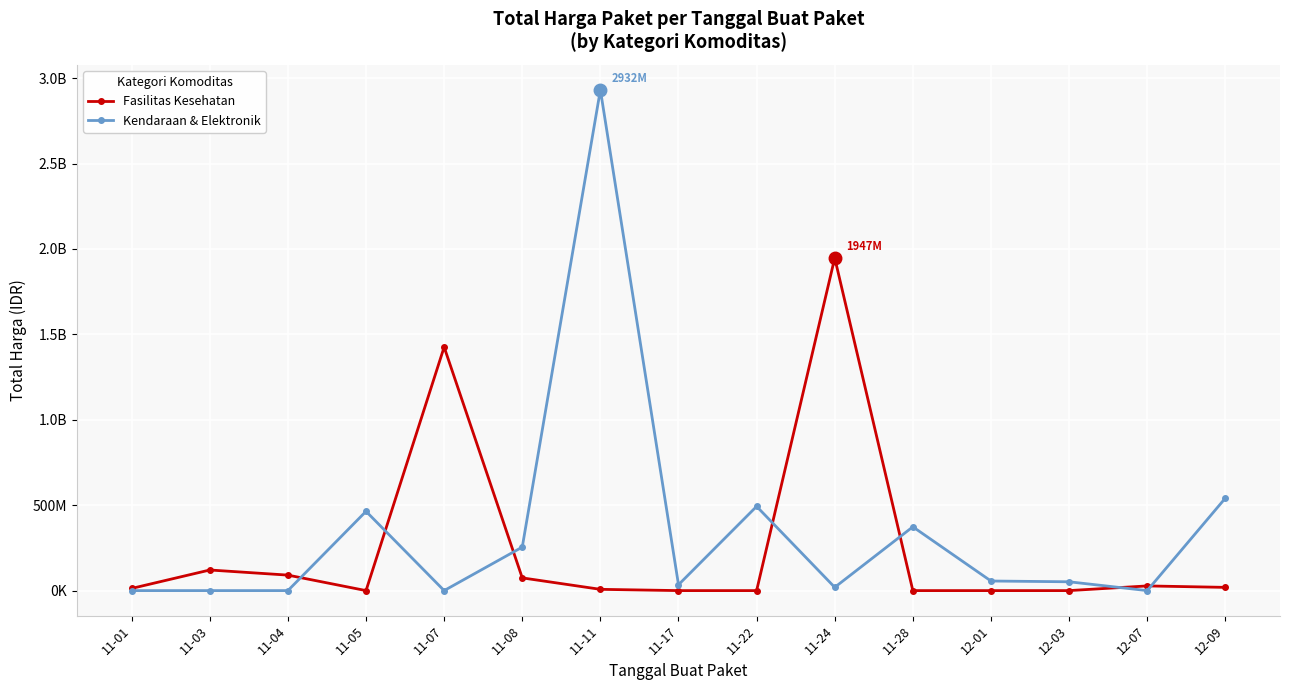

Where is the first local maximum for Kendaraan & Elektronik?

11-05